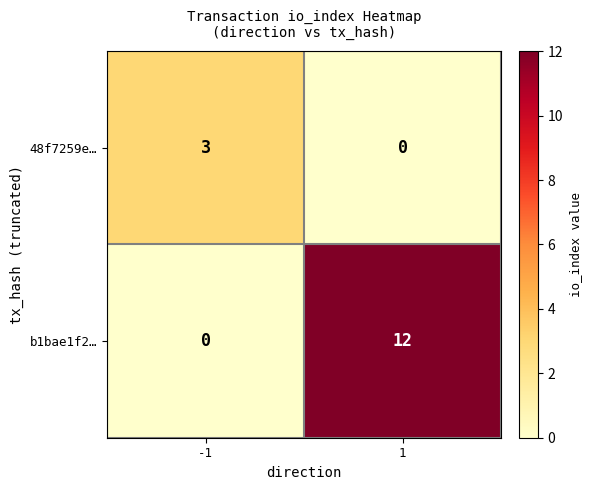

How many values in the 48f7259e… series are below 3?

1